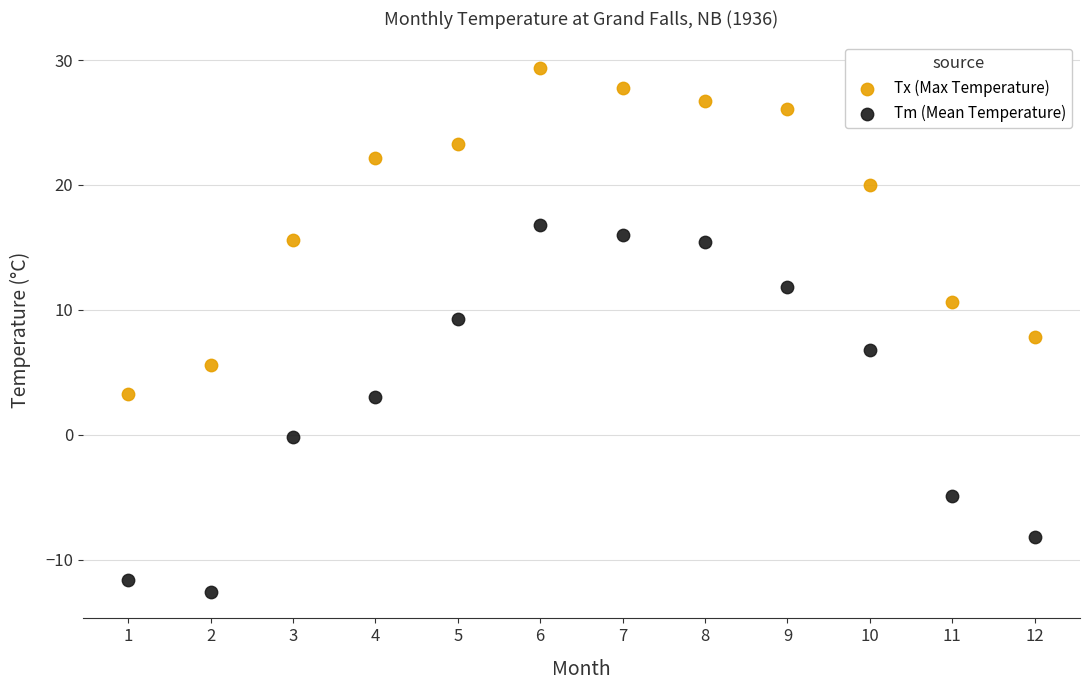

What is the X range (max minus min) for the scatter plot?

11.0